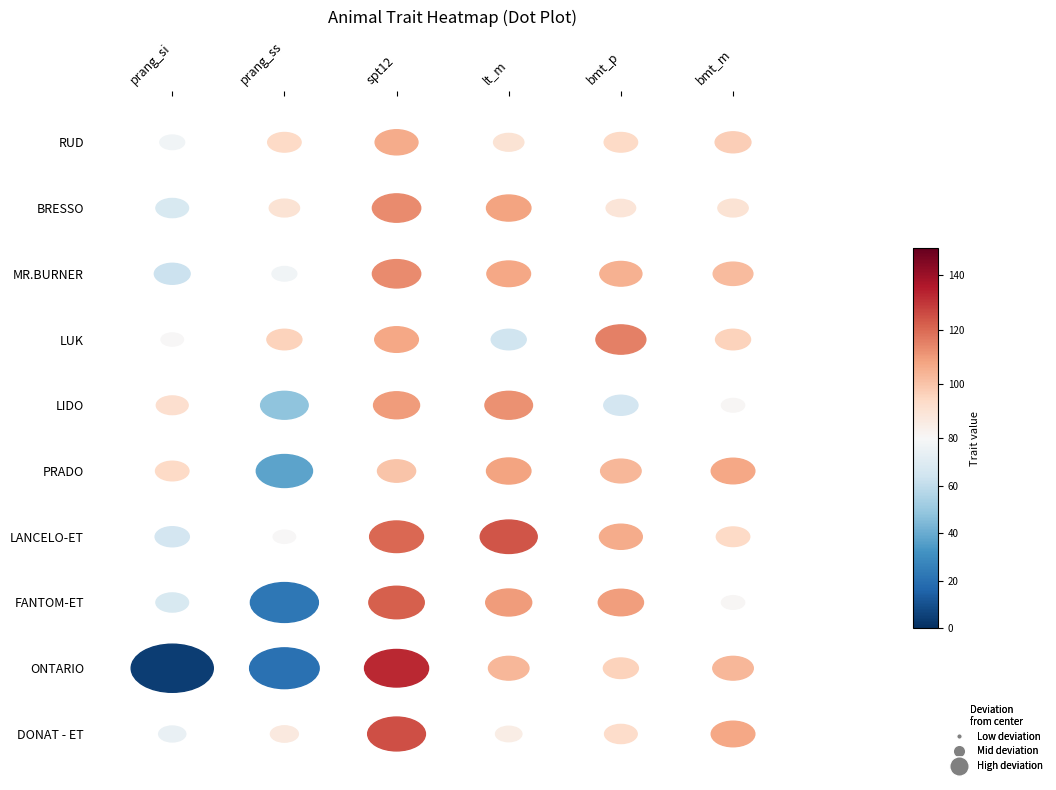

The value of RUD at bmt_p is 94. True or false?

True